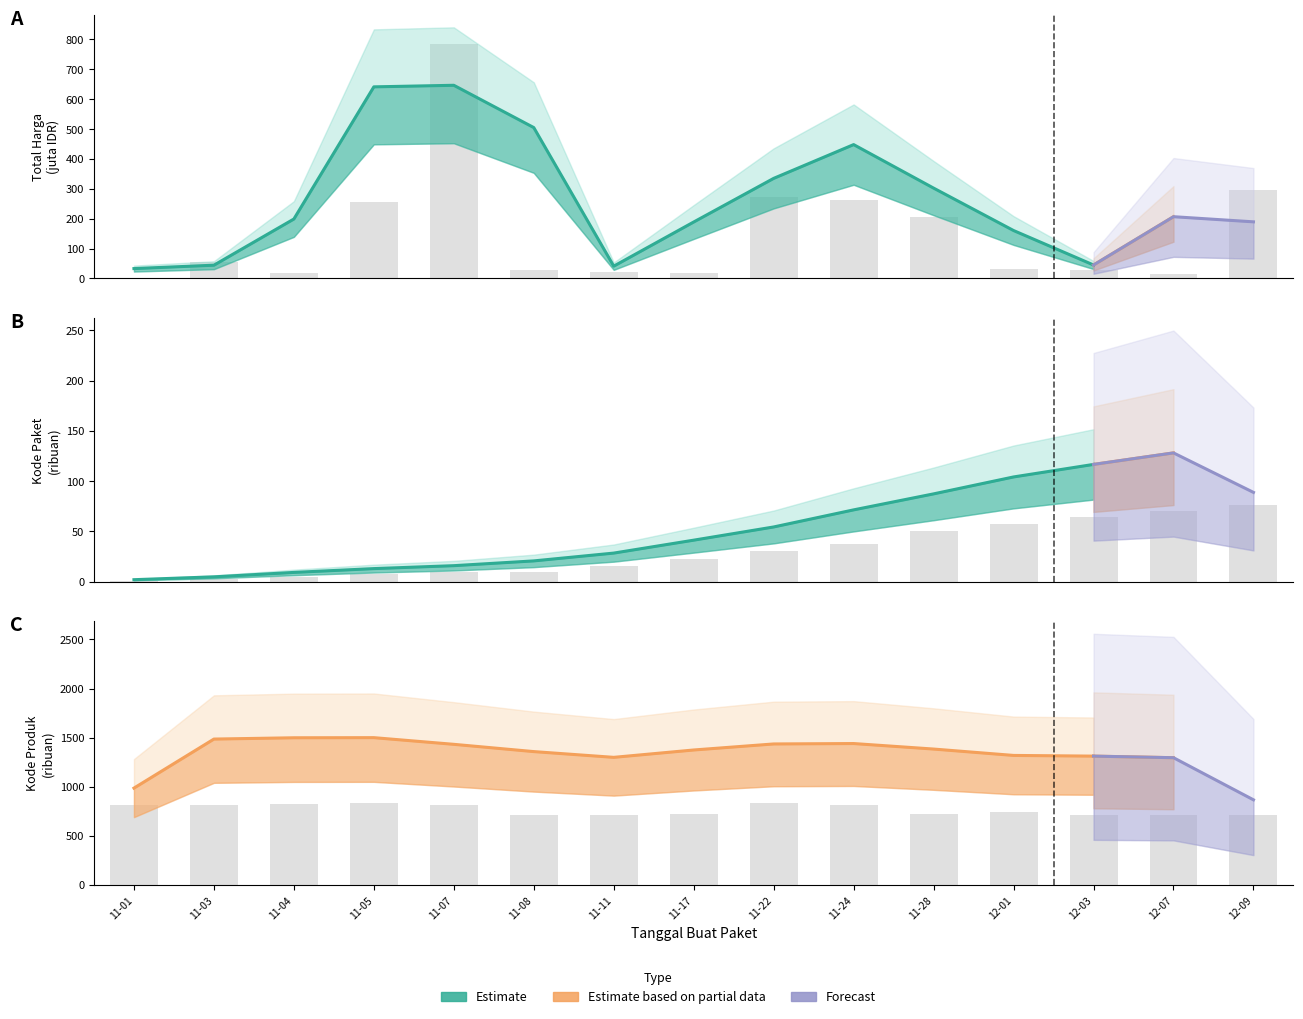

Which series has the largest range (max minus min)?

Total Harga